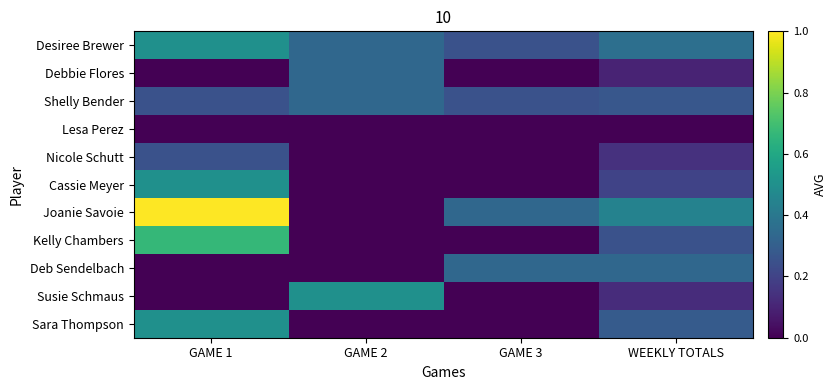

Reading left to right, what are all the values shown in this chart?

Desiree Brewer: GAME 1=0.5	GAME 2=0.3	GAME 3=0.2	WEEKLY TOTALS=0.4
Debbie Flores: GAME 1=0.0	GAME 2=0.3	GAME 3=0.0	WEEKLY TOTALS=0.1
Shelly Bender: GAME 1=0.2	GAME 2=0.3	GAME 3=0.2	WEEKLY TOTALS=0.3
Lesa Perez: GAME 1=0.0	GAME 2=0.0	GAME 3=0.0	WEEKLY TOTALS=0.0
Nicole Schutt: GAME 1=0.2	GAME 2=0.0	GAME 3=0.0	WEEKLY TOTALS=0.1
Cassie Meyer: GAME 1=0.5	GAME 2=0.0	GAME 3=0.0	WEEKLY TOTALS=0.2
Joanie Savoie: GAME 1=1.0	GAME 2=0.0	GAME 3=0.3	WEEKLY TOTALS=0.4
Kelly Chambers: GAME 1=0.7	GAME 2=0.0	GAME 3=0.0	WEEKLY TOTALS=0.2
Deb Sendelbach: GAME 1=0.0	GAME 2=0.0	GAME 3=0.3	WEEKLY TOTALS=0.3
Susie Schmaus: GAME 1=0.0	GAME 2=0.5	GAME 3=0.0	WEEKLY TOTALS=0.1
Sara Thompson: GAME 1=0.5	GAME 2=0.0	GAME 3=0.0	WEEKLY TOTALS=0.3